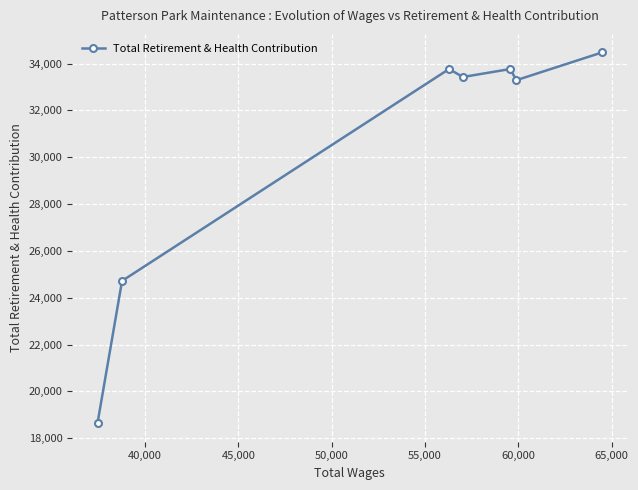

Reading left to right, extract all data points from this chart.

18645	24720	33768	33429	33768	33293	34478